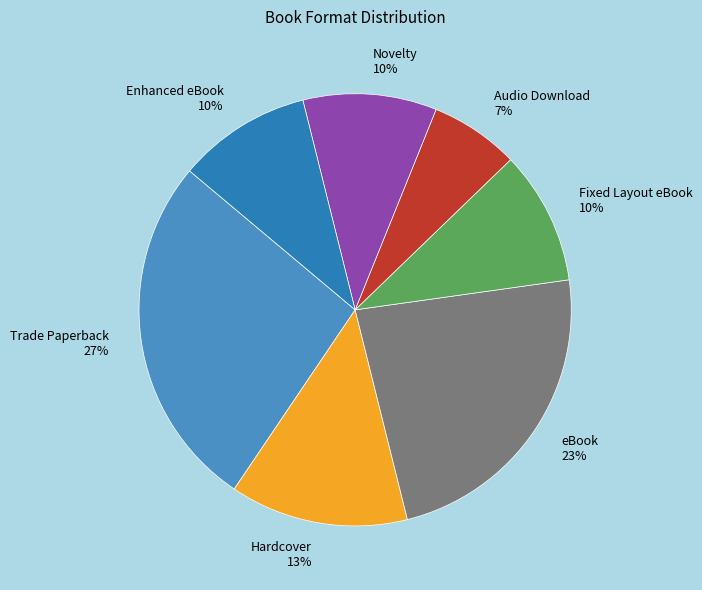

Do Fixed Layout eBook 10% and Novelty 10% together represent more than half of the pie?

No